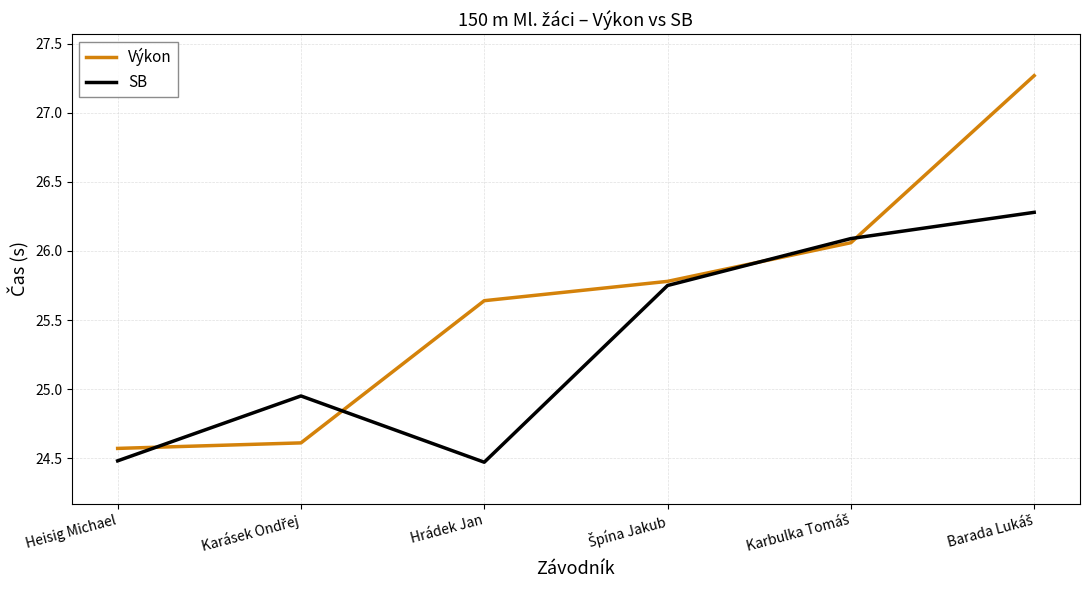

Which series has the widest spread of values?

Výkon